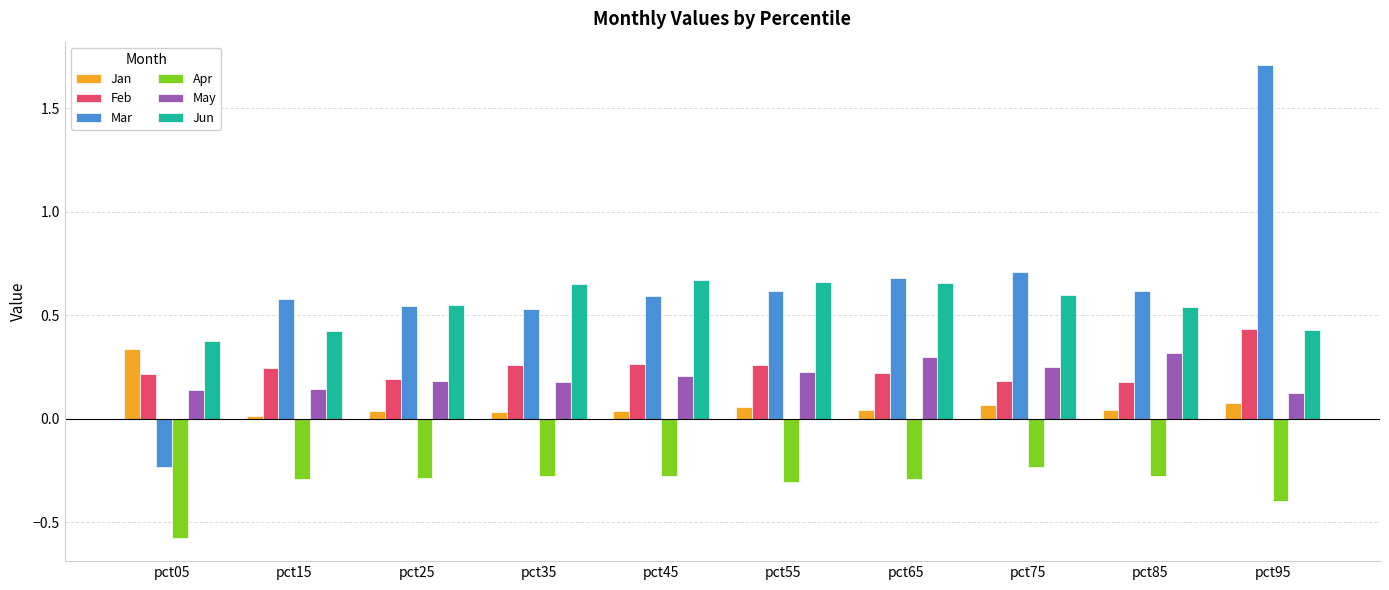

The Feb series shows 0.4 at pct35. True or false?

False